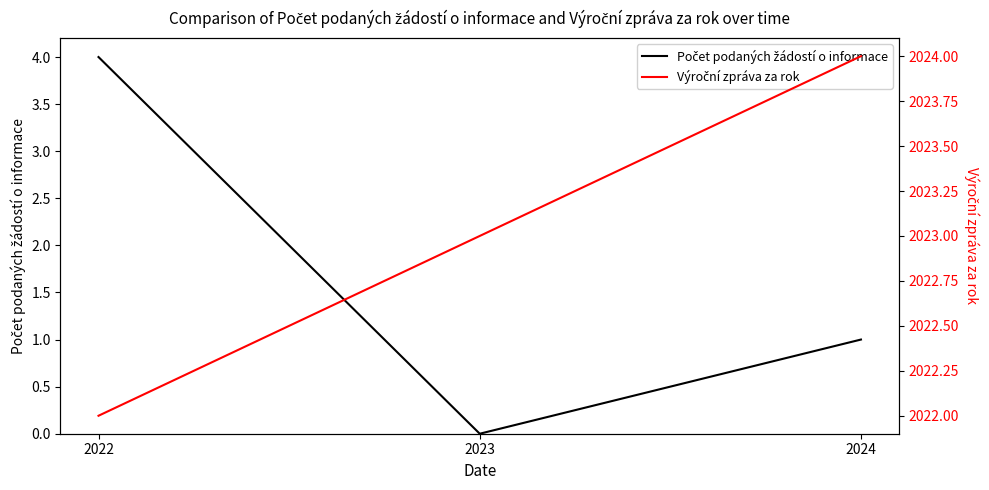

What is the total value across all series at 2024?

2025